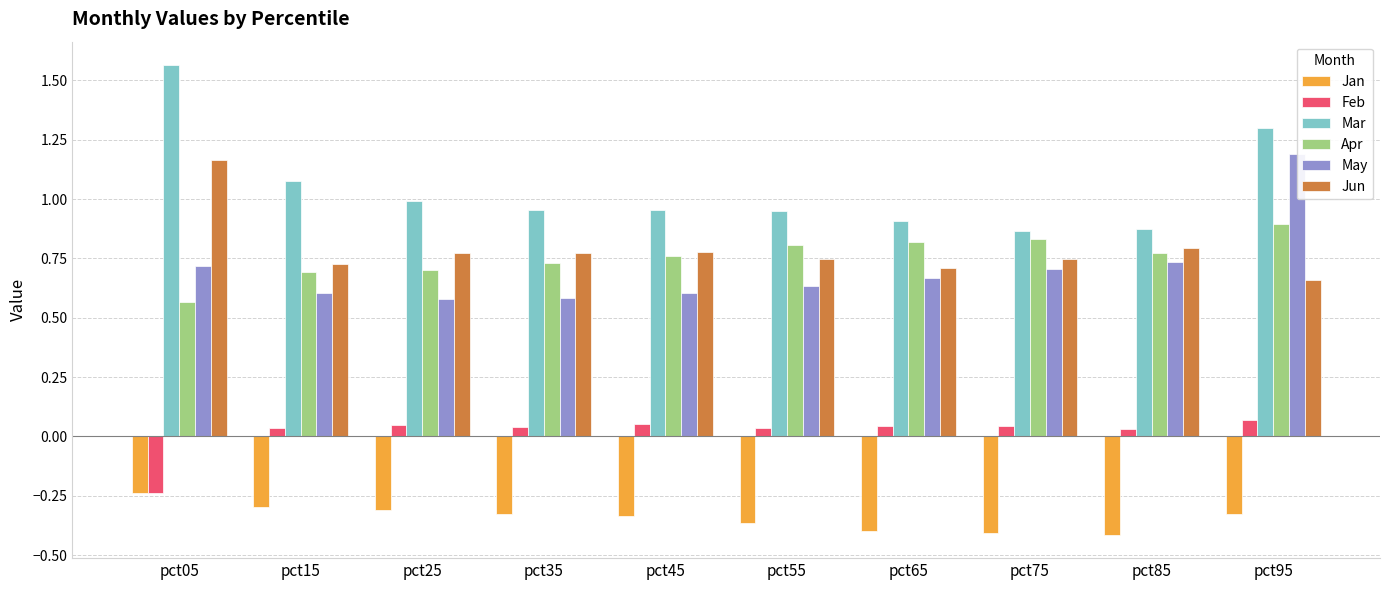

Which series changed the most between pct25 and pct85?

May